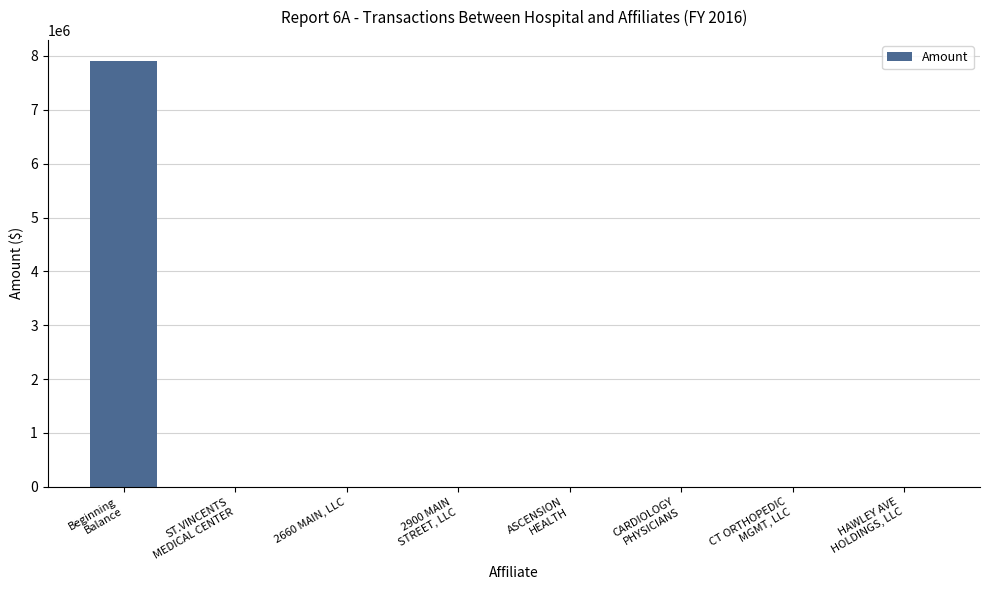

The value at CT ORTHOPEDIC
MGMT, LLC is -4016919. True or false?

False